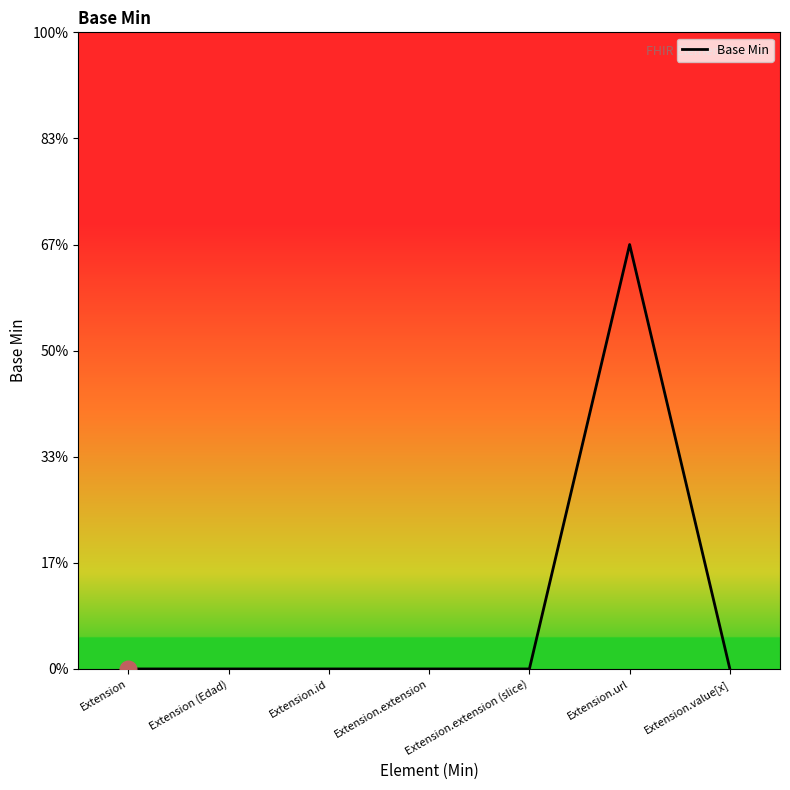

List the labels in order of value, largest first.

Extension.url, Extension, Extension (Edad), Extension.id, Extension.extension, Extension.extension (slice), Extension.value[x]